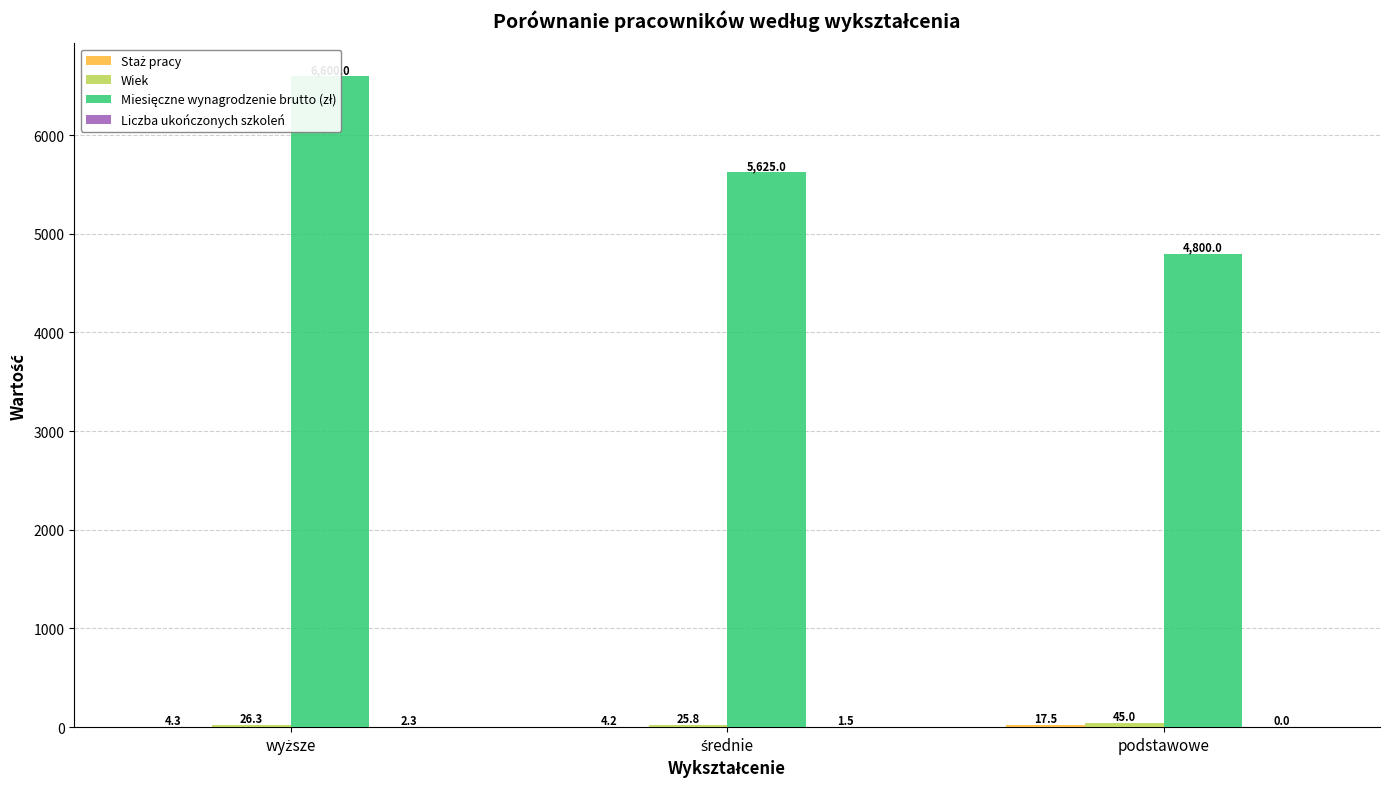

What is the sum of the Staż pracy values at wyższe and średnie?

8.5